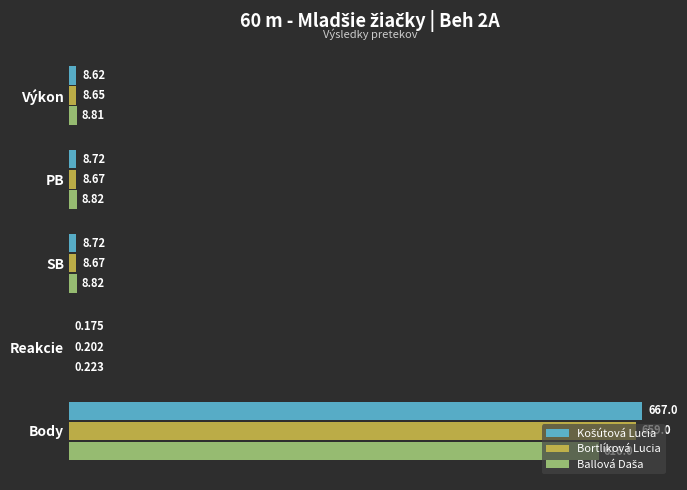

Which category has the highest value in the Bortlíková Lucia series?

Body